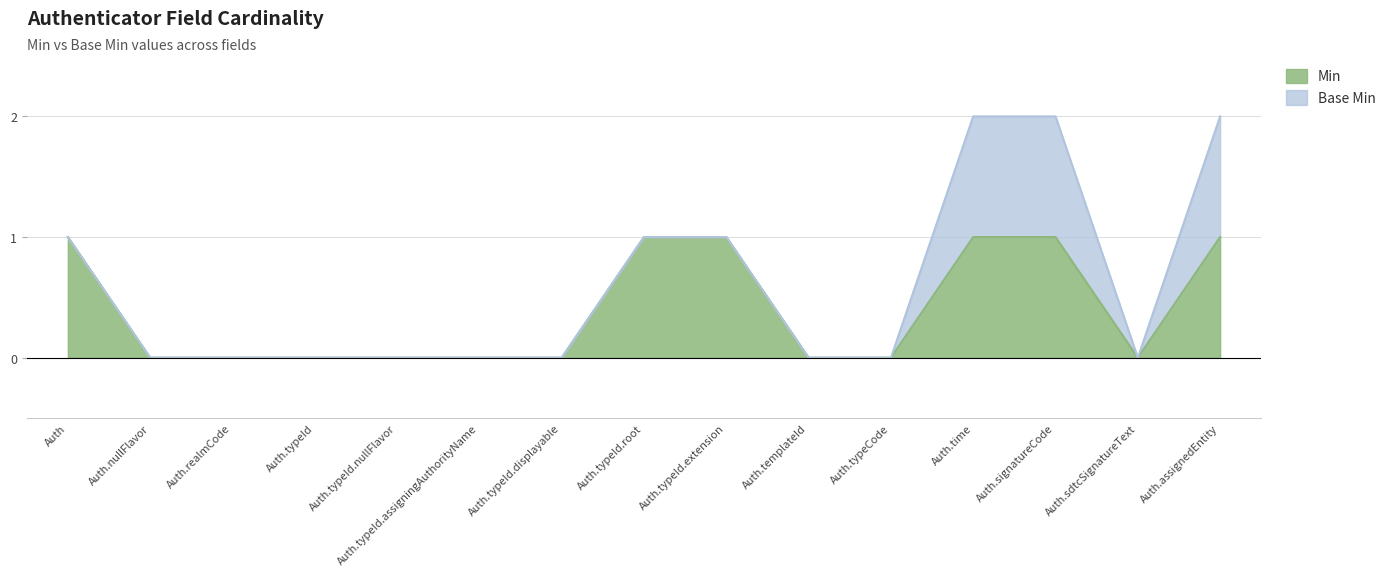

Count the number of values greater than 0.

6